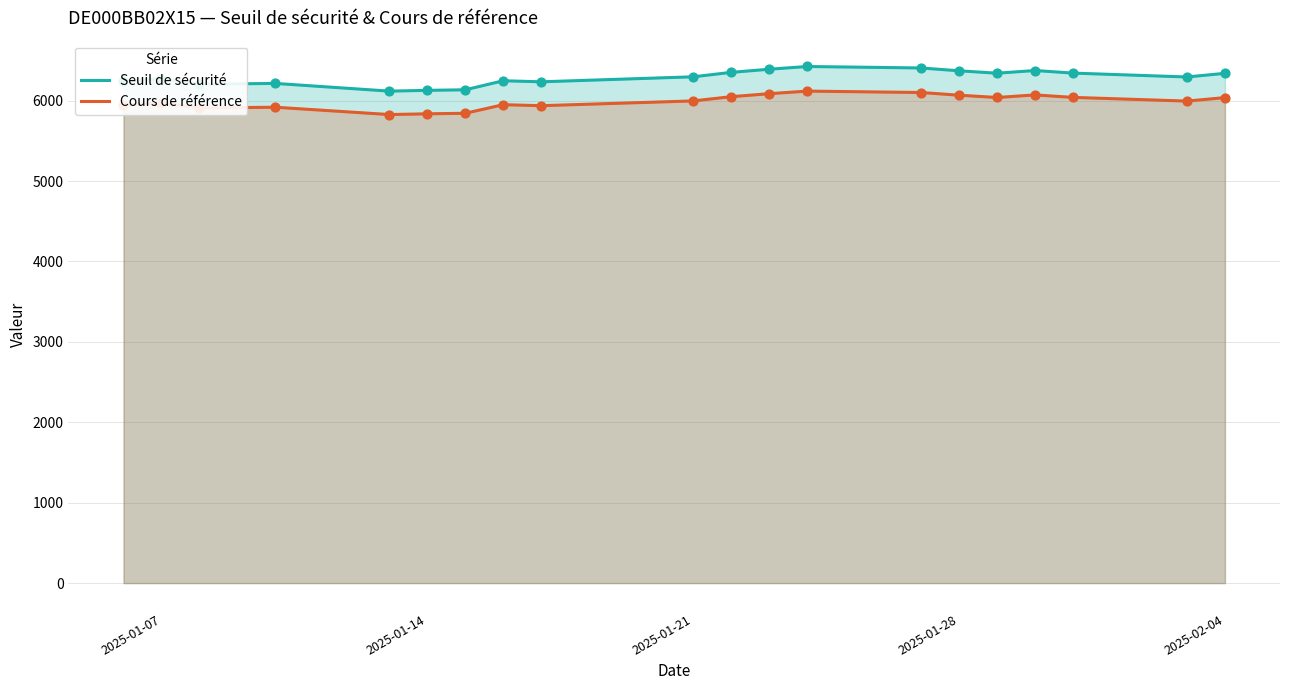

Which series has the largest total across all categories?

Seuil de sécurité